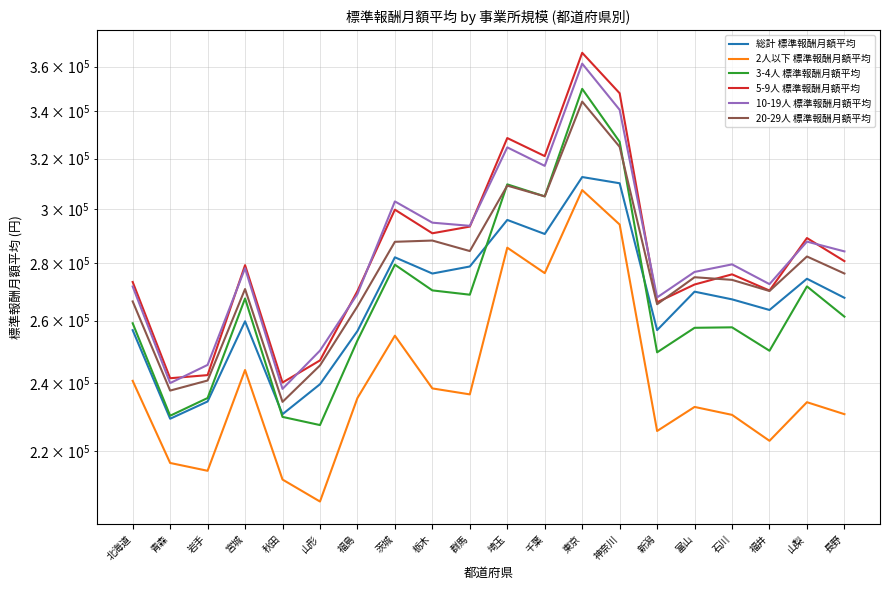

Does the chart display data point markers on the line(s)?

No